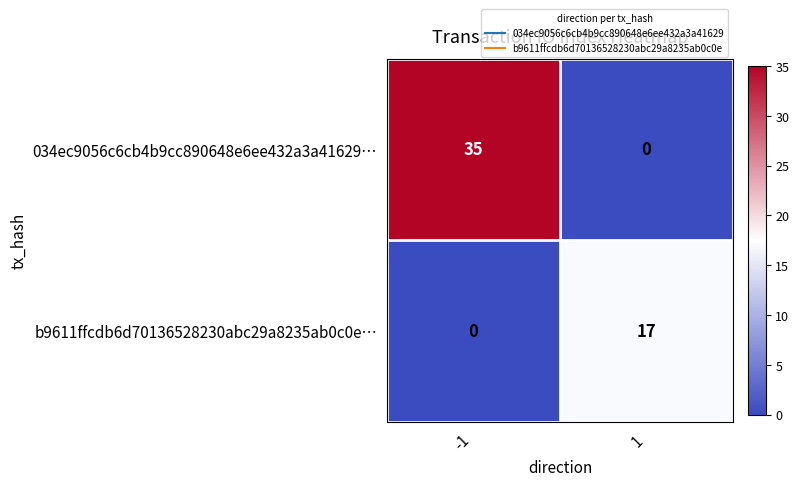

At 1, list the series in order from smallest to largest.

034ec9056c6cb4b9cc890648e6ee432a3a41629…, b9611ffcdb6d70136528230abc29a8235ab0c0e…